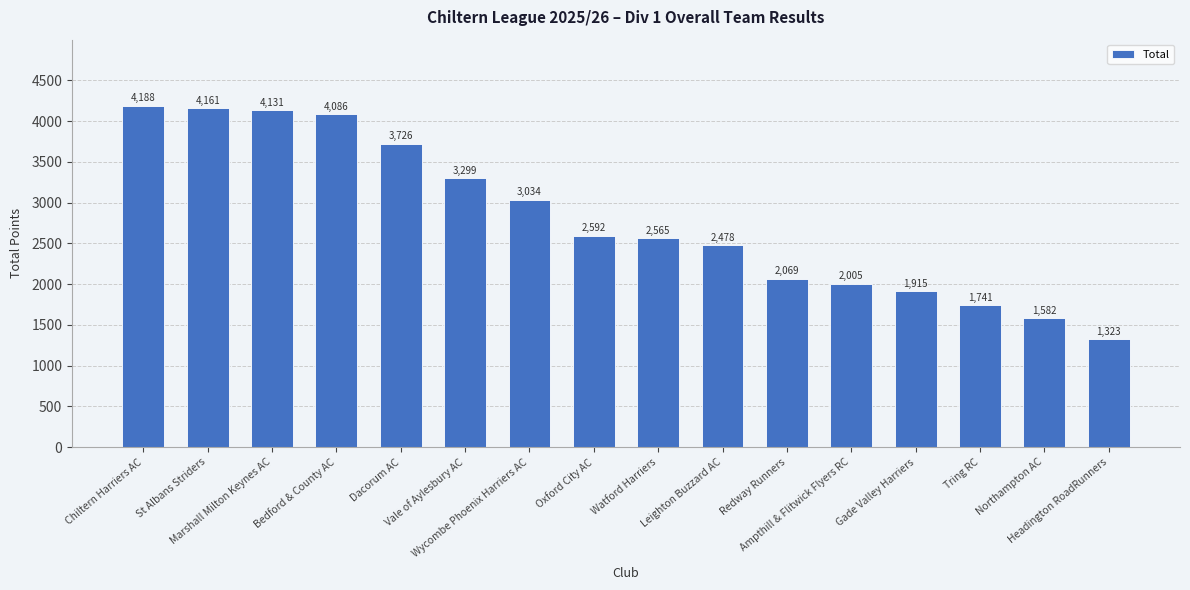

What is the value of the 12th bar from the left?

2005